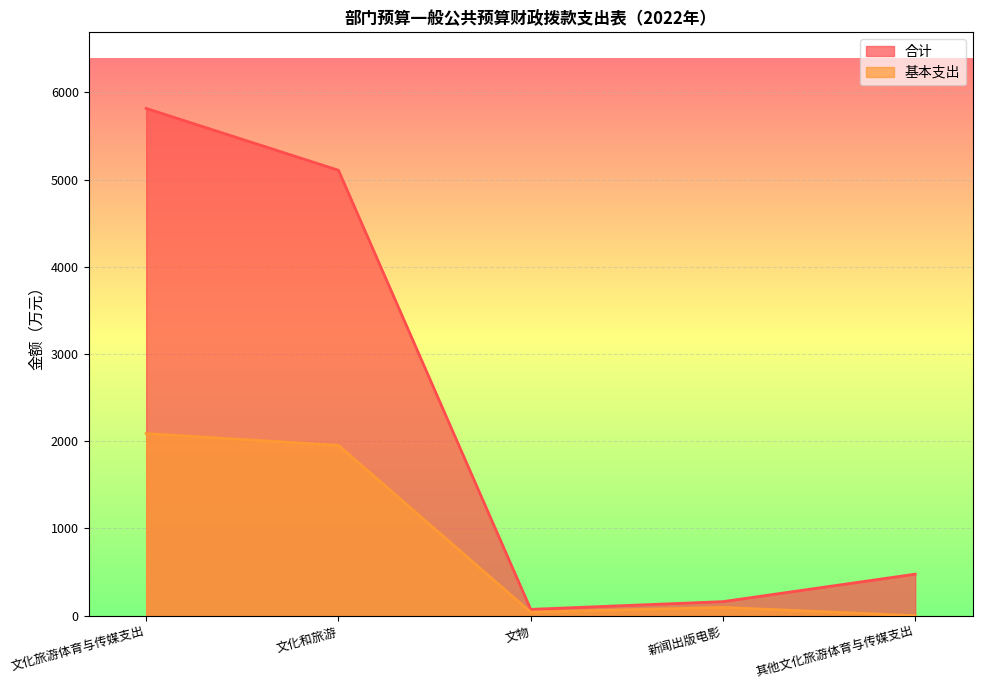

The 基本支出 series shows 0.0 at 其他文化旅游体育与传媒支出. True or false?

True